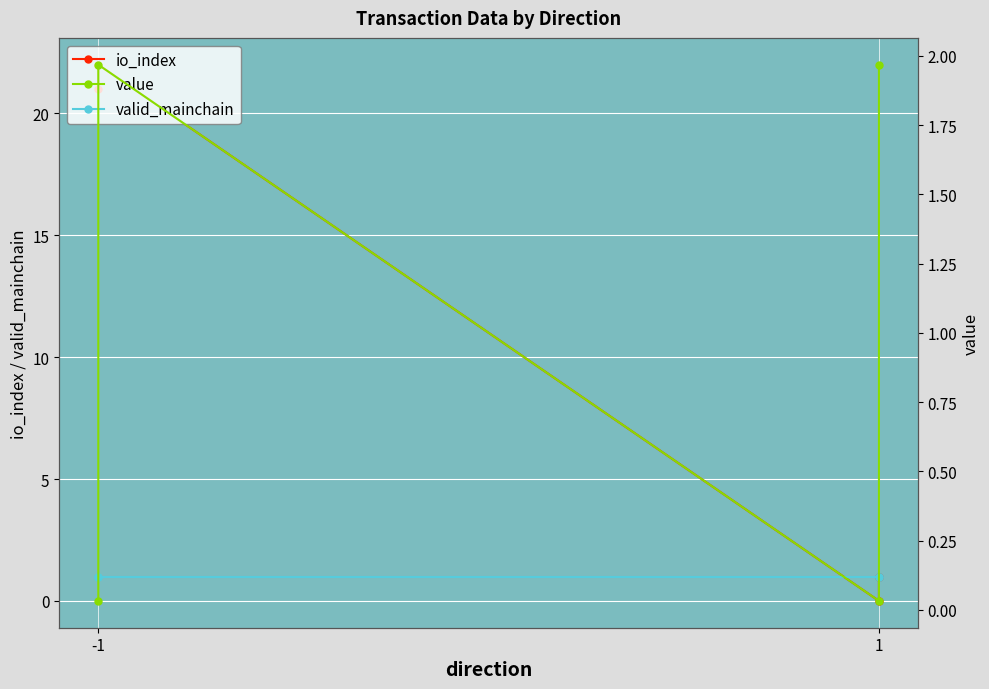

At which category is the sum across all series the highest?

-1